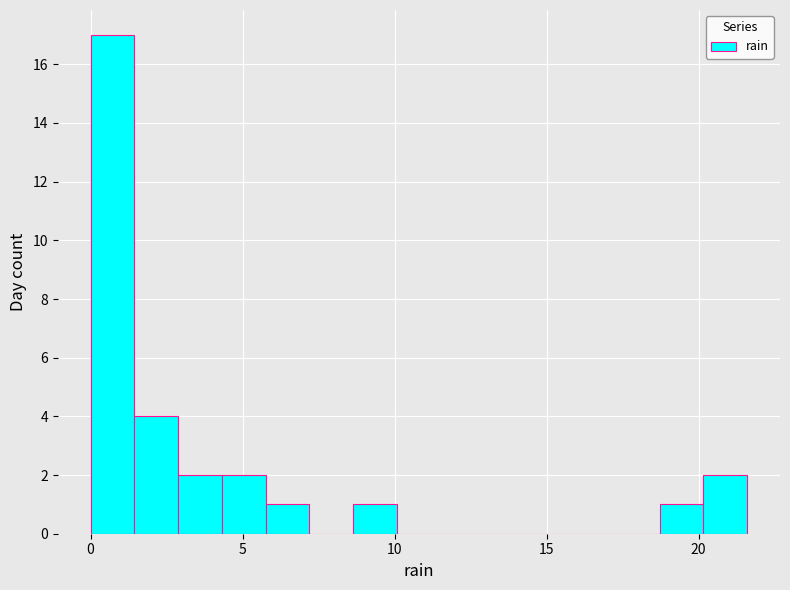

Read against the x-axis, roughly where is the centre of the tallest bar?

0.5